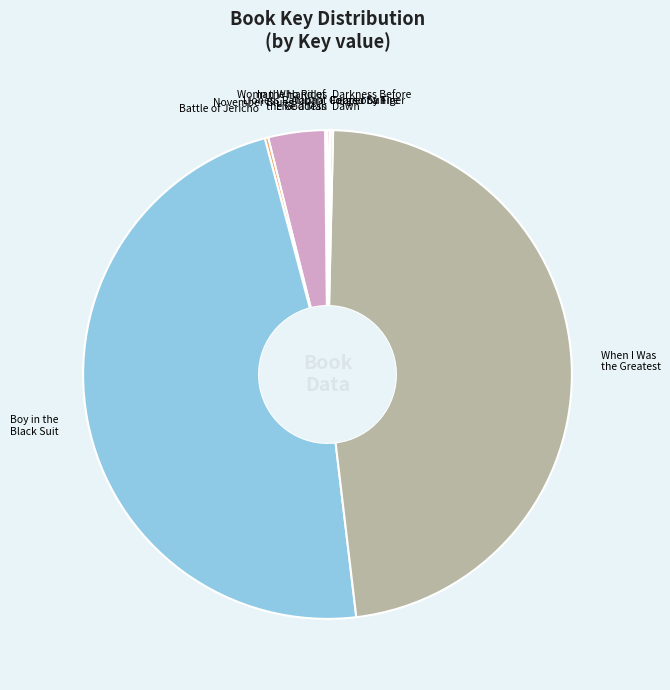

The When I Was the Greatest slice represents 42% of the pie. True or false?

False